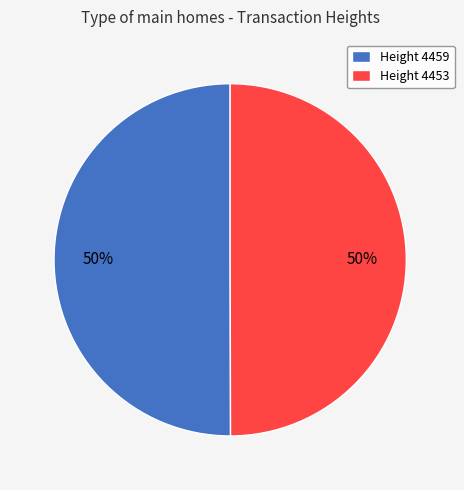

What is the ratio of the value at Height 4459 to the value at Height 4453?

1.0